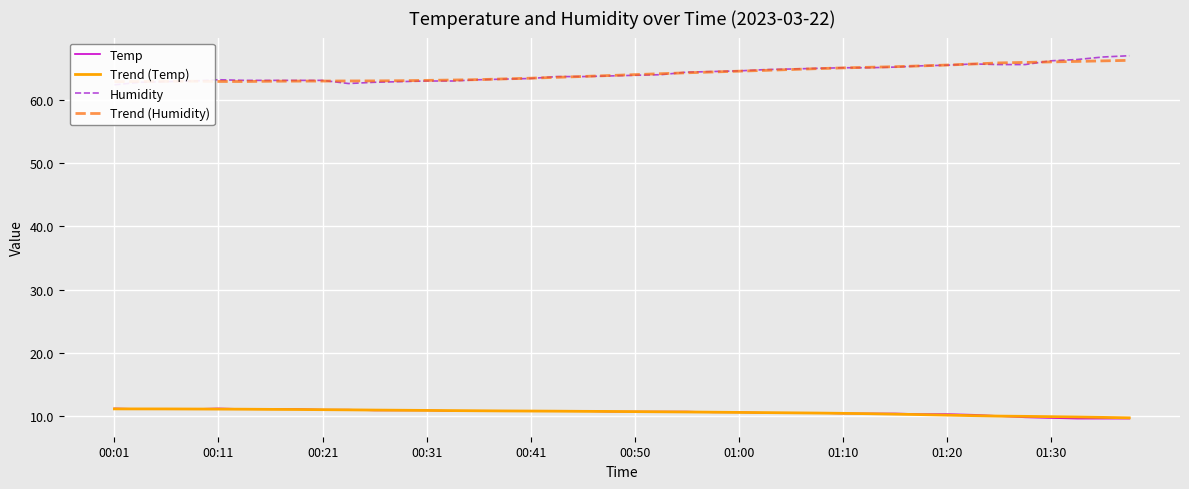

Which series has the largest total across all categories?

Humidity